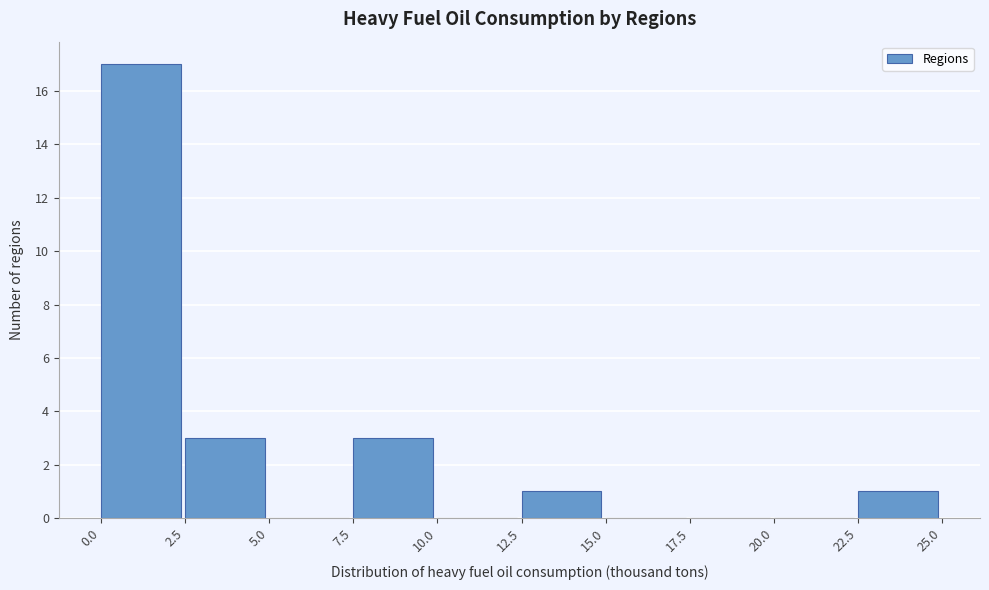

Reading left to right, transcribe this chart: for each bar, give the range it covers on the x-axis and its height. The values are not printed on the chart, so give them approximately, as read against the axis.

0.0 to 2.5: 17
2.5 to 5.0: 3
5.0 to 7.5: 0
7.5 to 10.0: 3
10.0 to 12.5: 0
12.5 to 15.0: 1
15.0 to 17.5: 0
17.5 to 20.0: 0
20.0 to 22.5: 0
22.5 to 25.0: 1